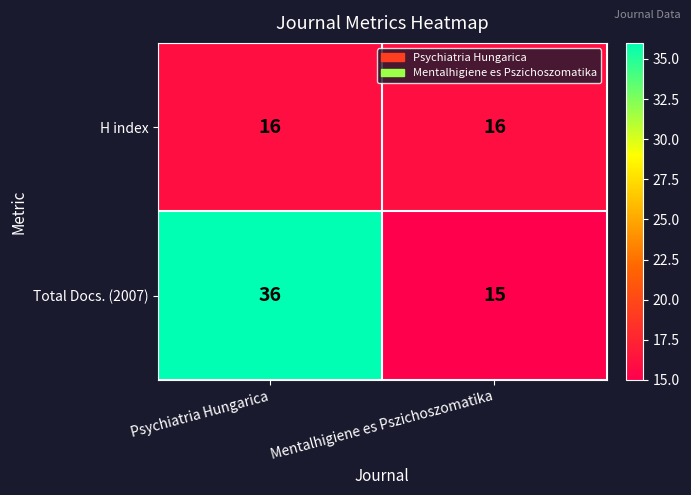

What is the maximum value shown in the chart?

36